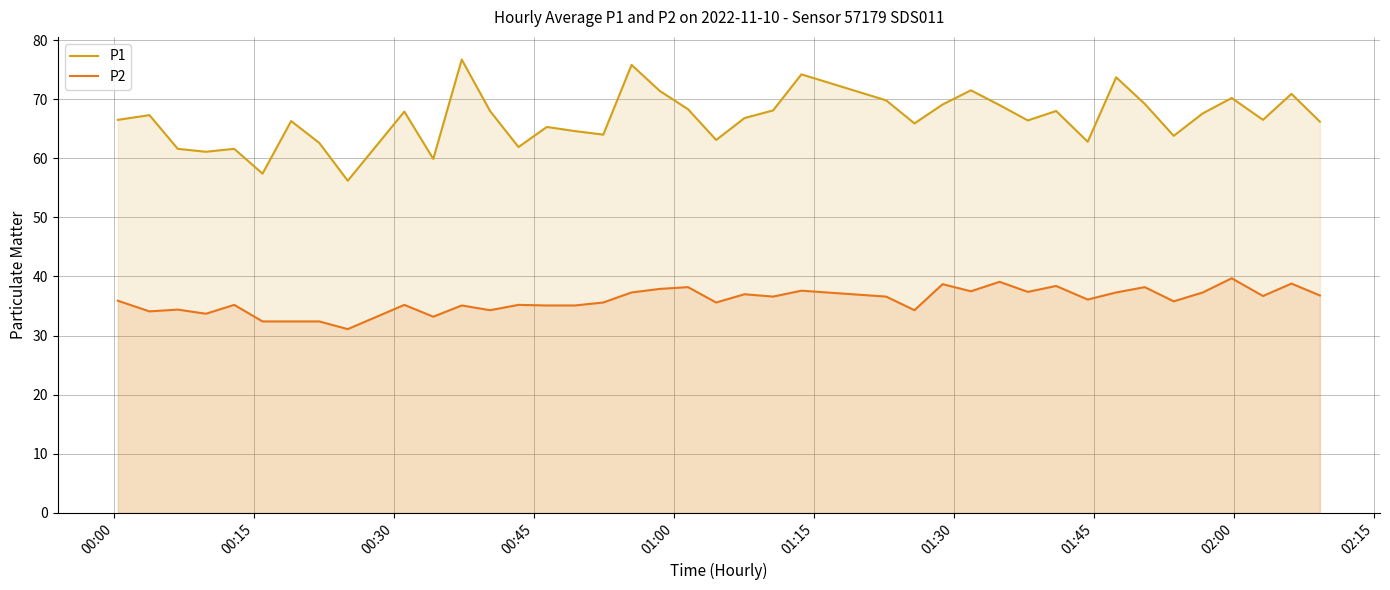

True or false: P1 and P2 intersect in this chart.

False